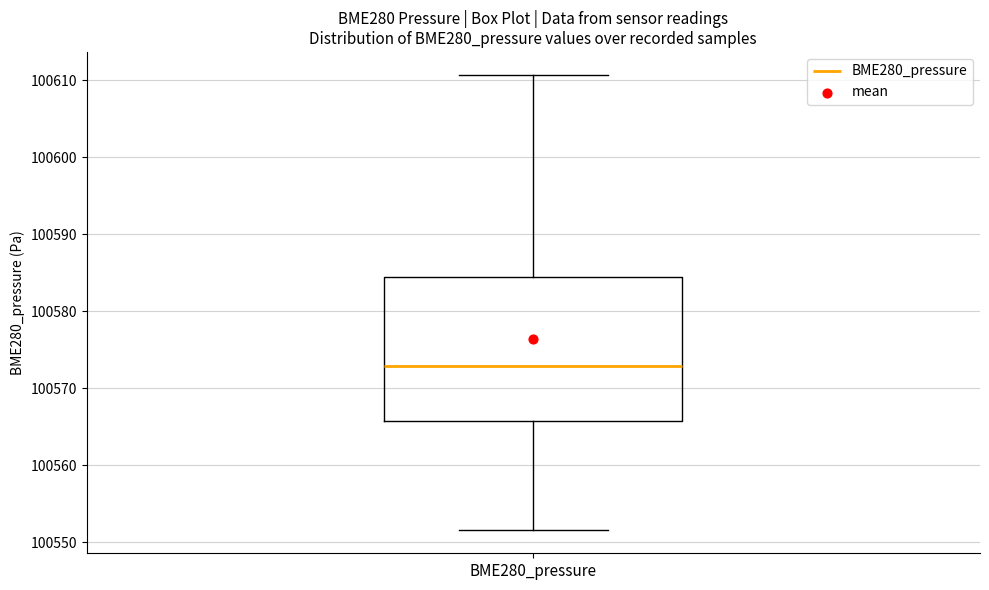

Where is the lower edge of the box for BME280_pressure on the y-axis? The values are not printed on the chart, so give them approximately, as read against the axis.

100566